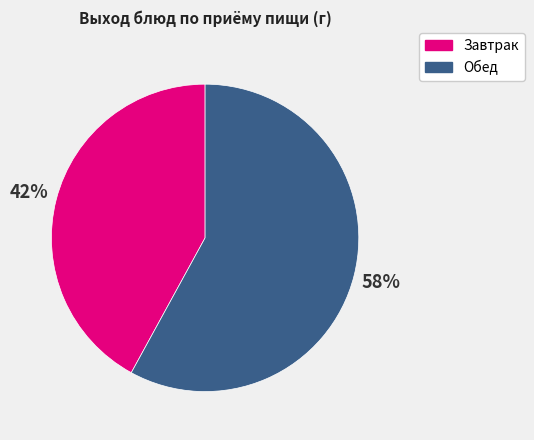

Count the number of slices in the pie.

2